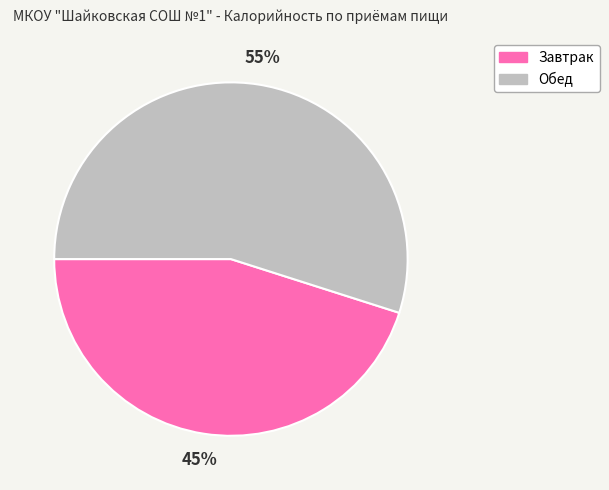

How many slices are in this pie chart?

2